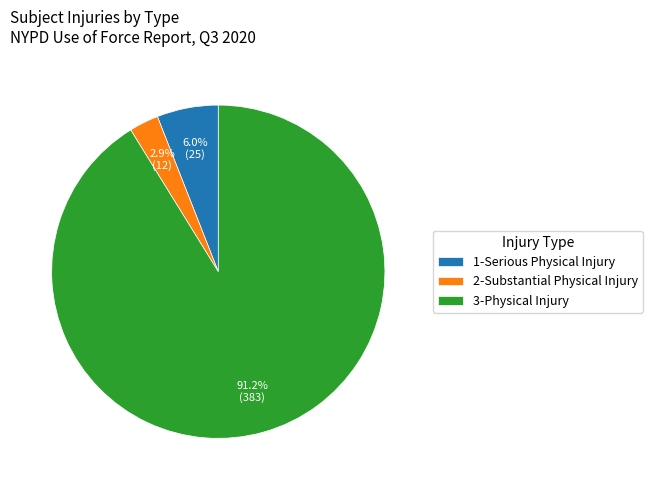

Which category accounts for the majority?

3-Physical Injury